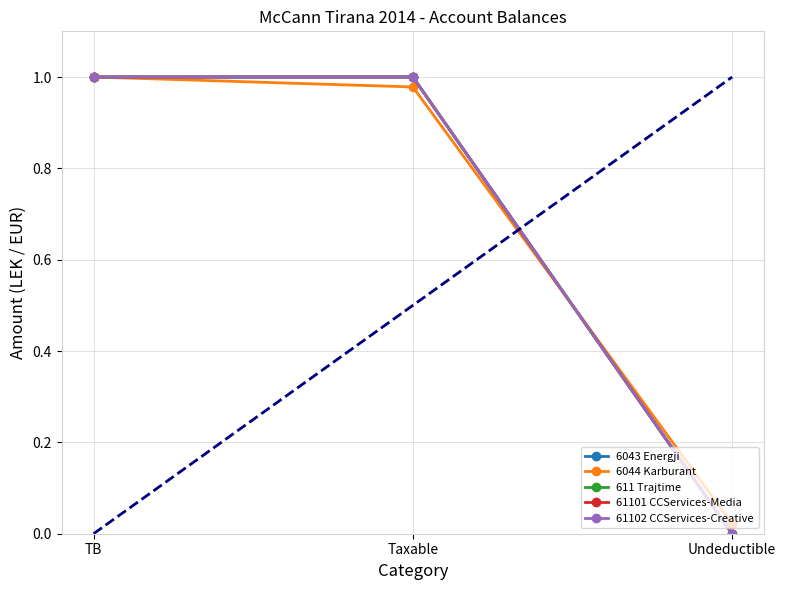

What is the label of the 1st point from the right?

Undeductible